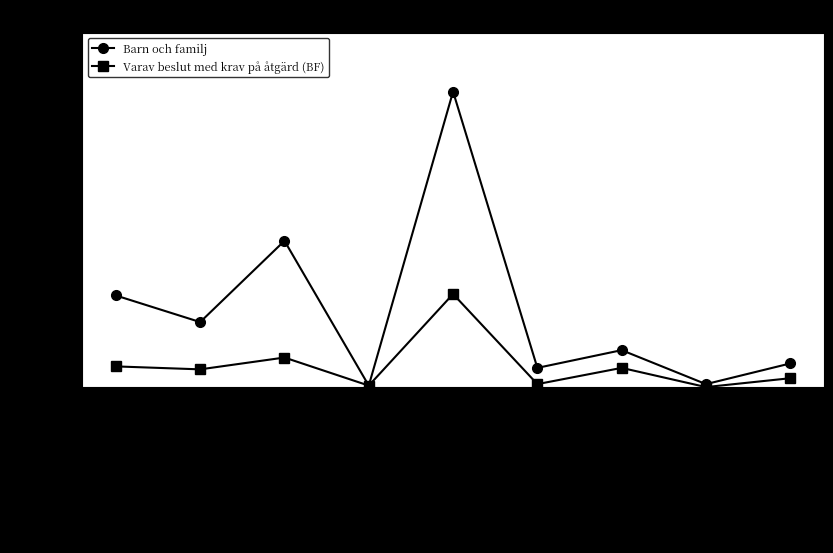

What position from the right is Familjehemsvård (BF)?

9